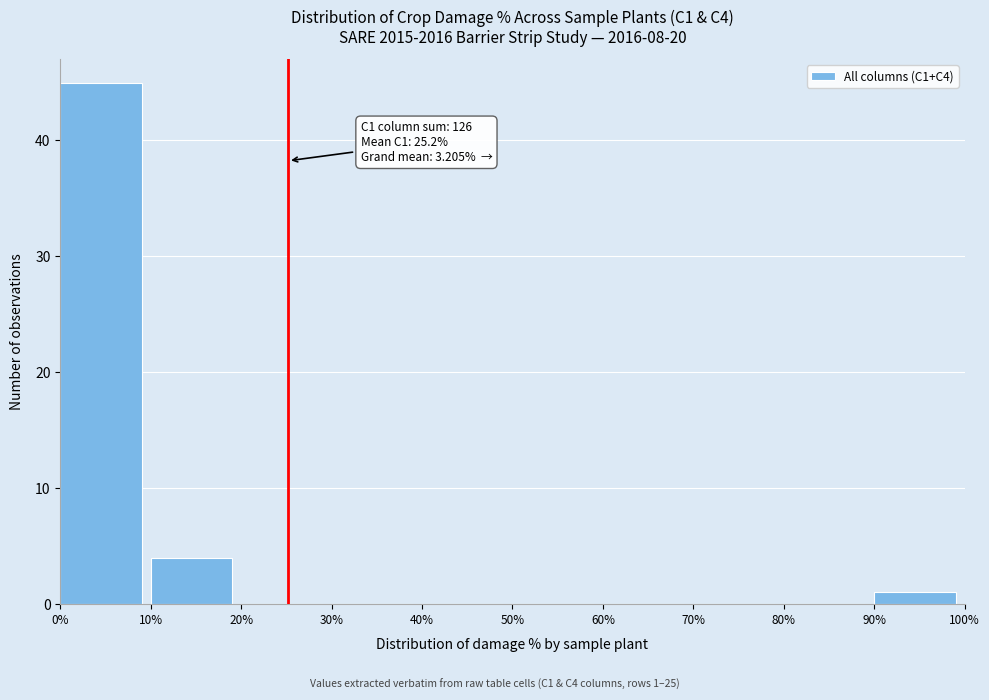

Which range on the x-axis has the tallest bar?

0% to 10%